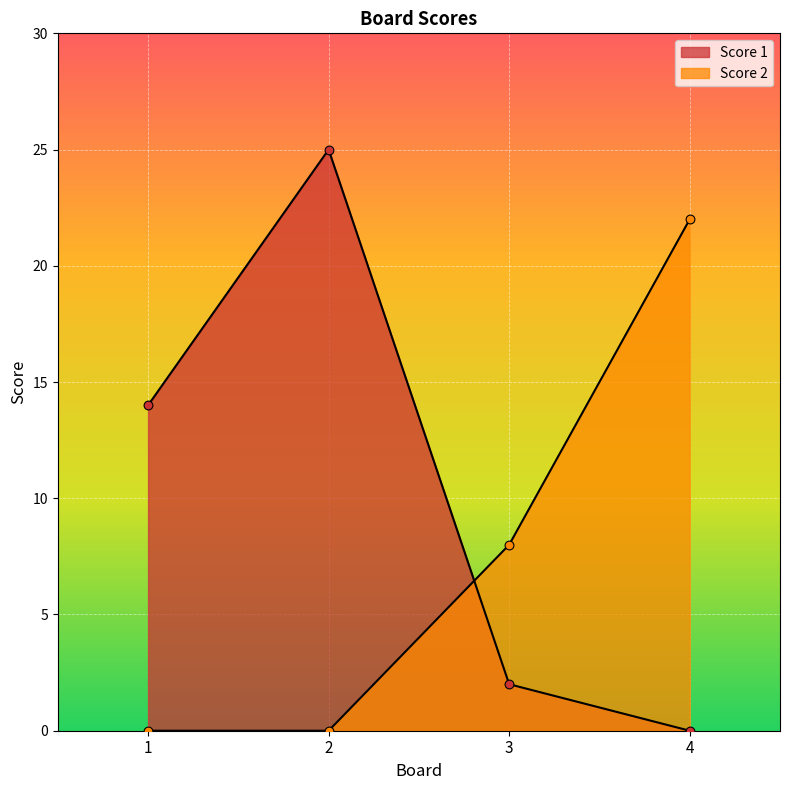

Which series has the largest total across all categories?

Score 1